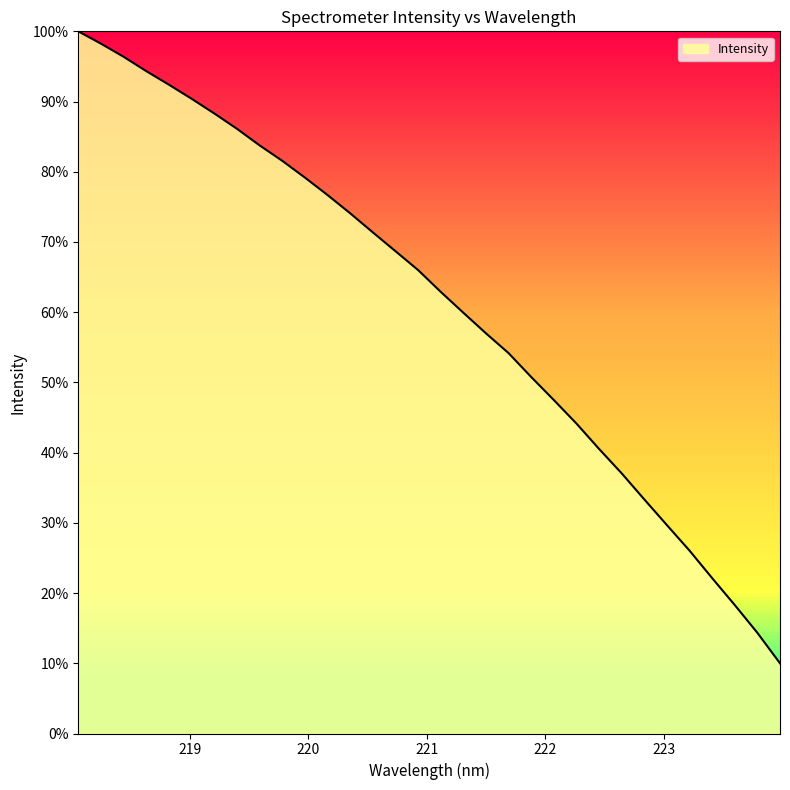

What is the difference between the maximum and minimum values?

90.0